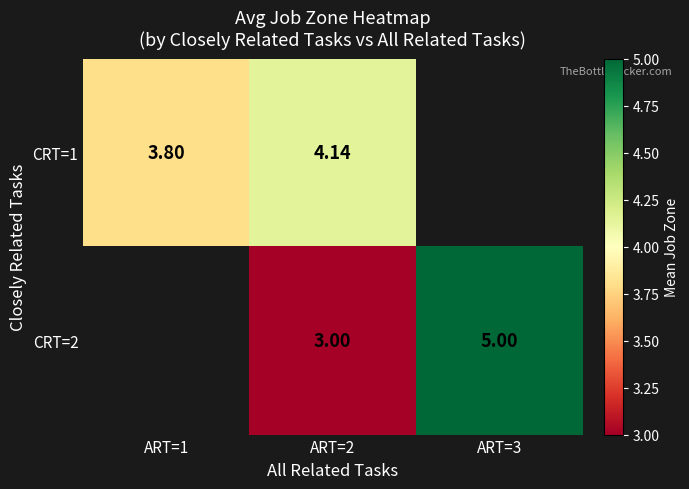

What is the minimum value shown in the chart?

3.0